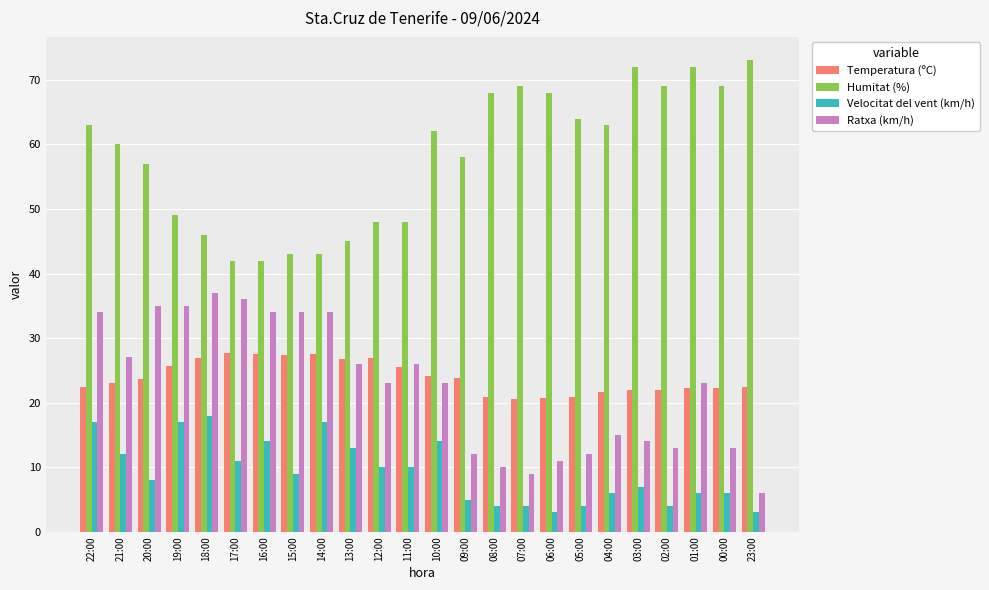

What is the minimum value shown in the chart?

3.0